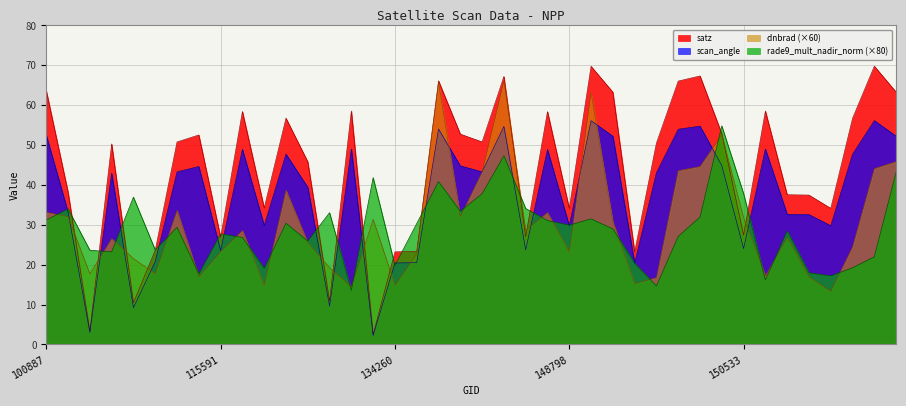

How many times do satz and dnbrad cross each other?

12